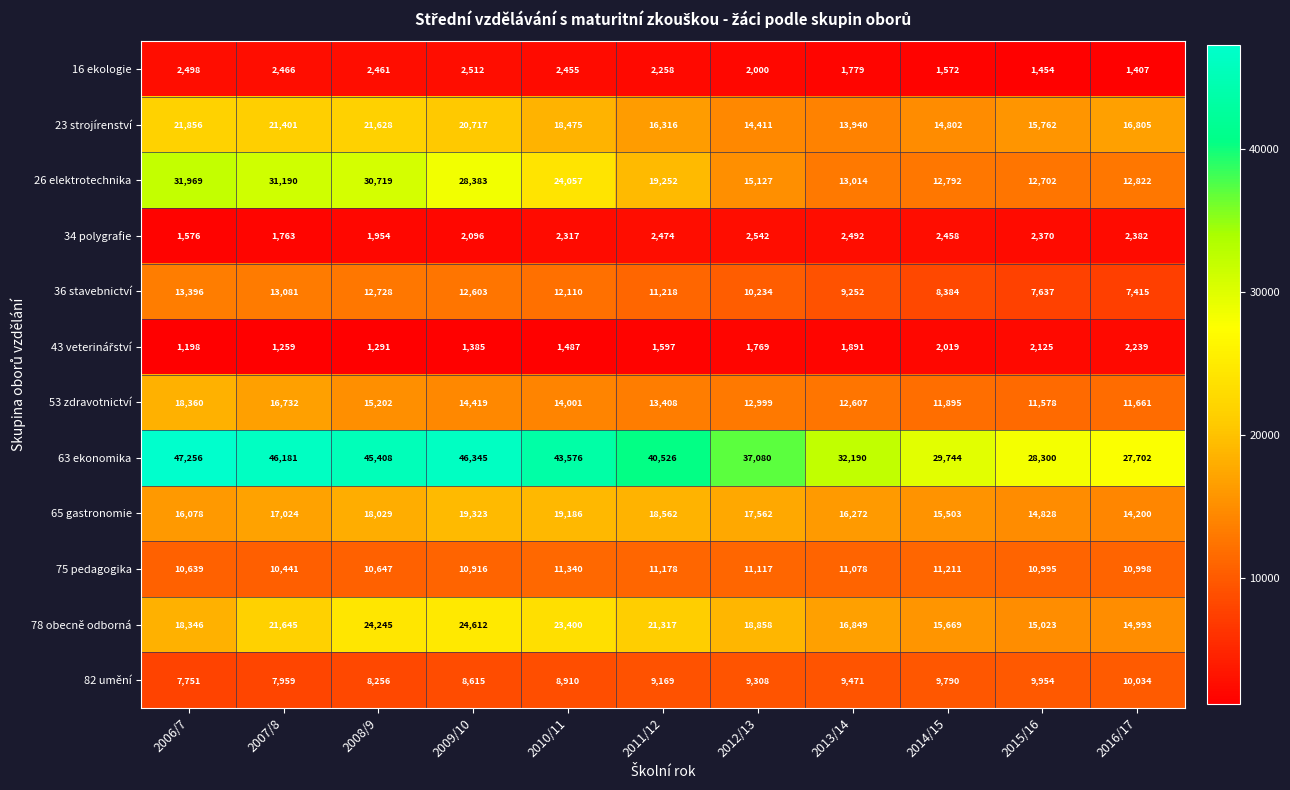

The 34 polygrafie series shows 2317 at 2010/11. True or false?

True